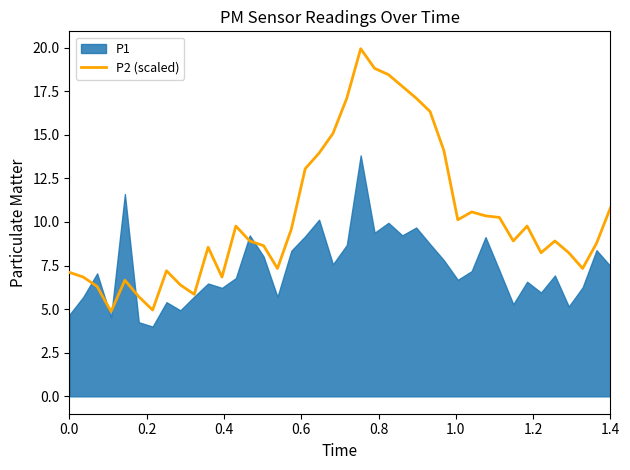

Is it true that P2 (scaled) equals 3.4 at 0.0?

False